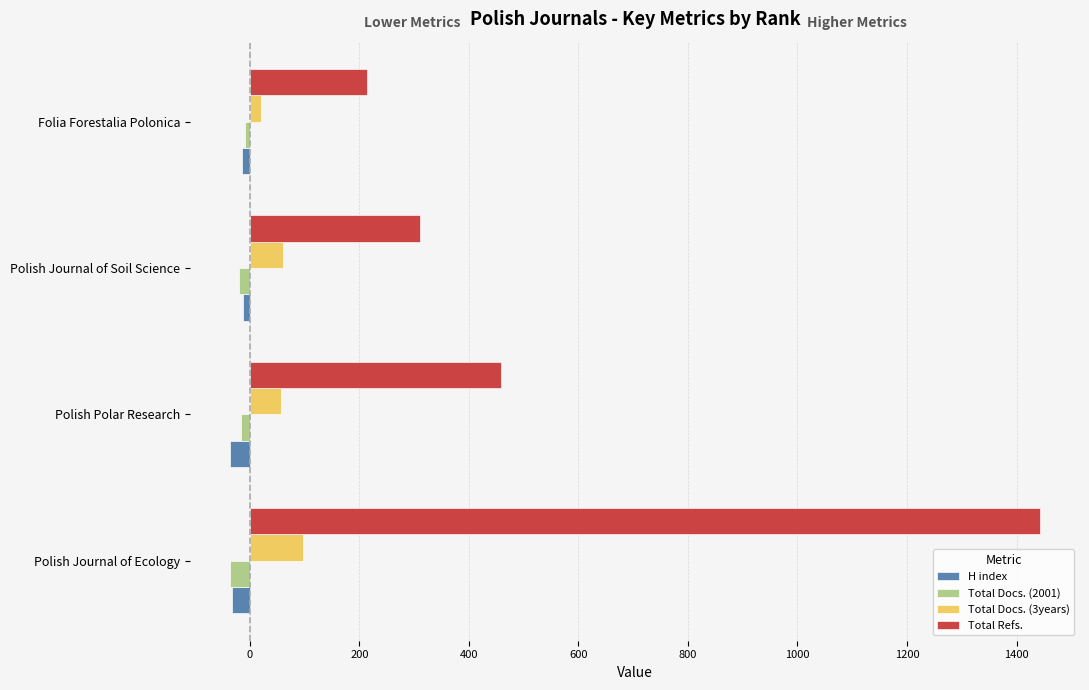

Which series has the widest spread of values?

Total Refs.